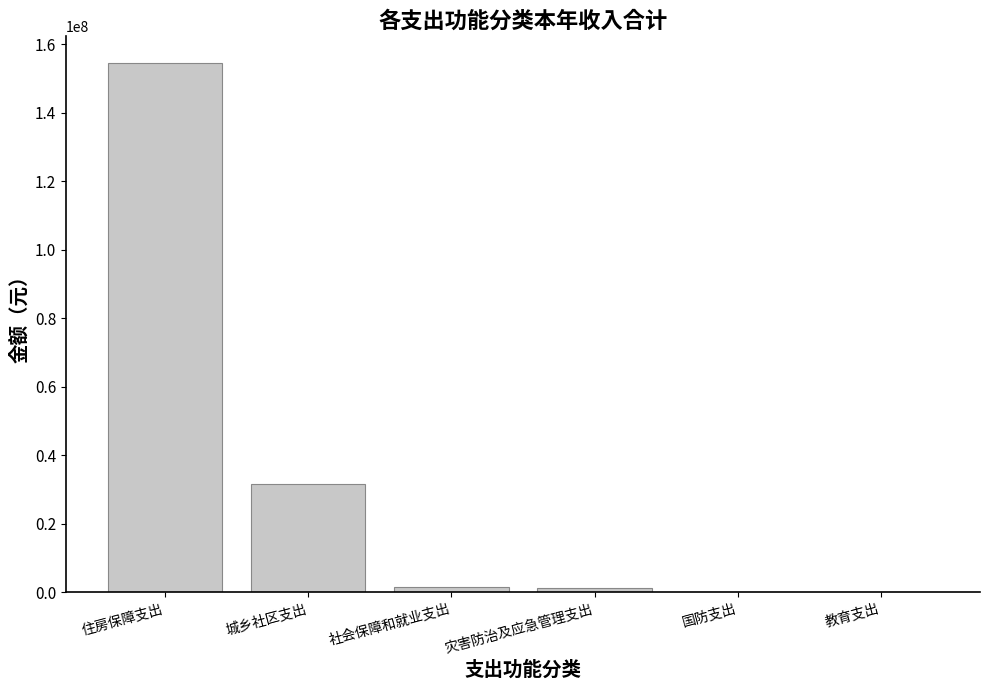

Which category has the highest value across all series?

住房保障支出